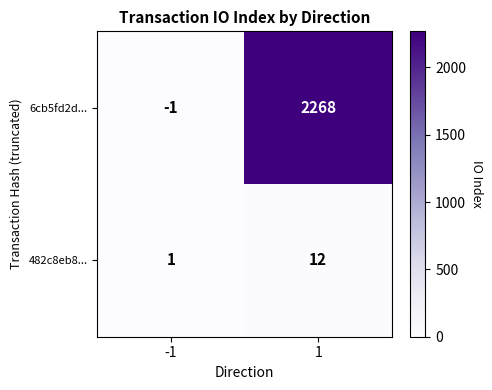

Which label corresponds to the largest value in the chart?

1